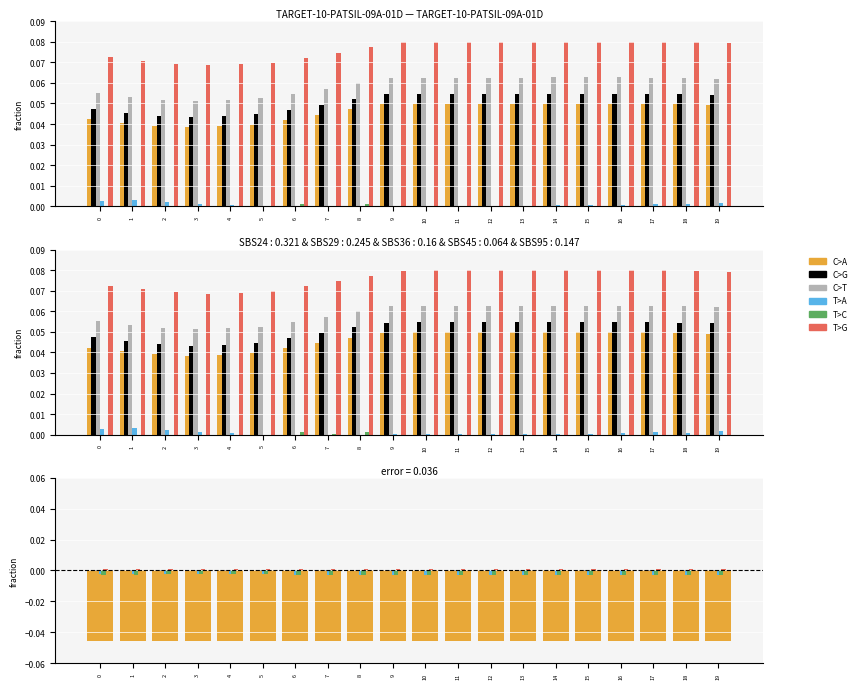

What is the total value across all series at 7?

0.2